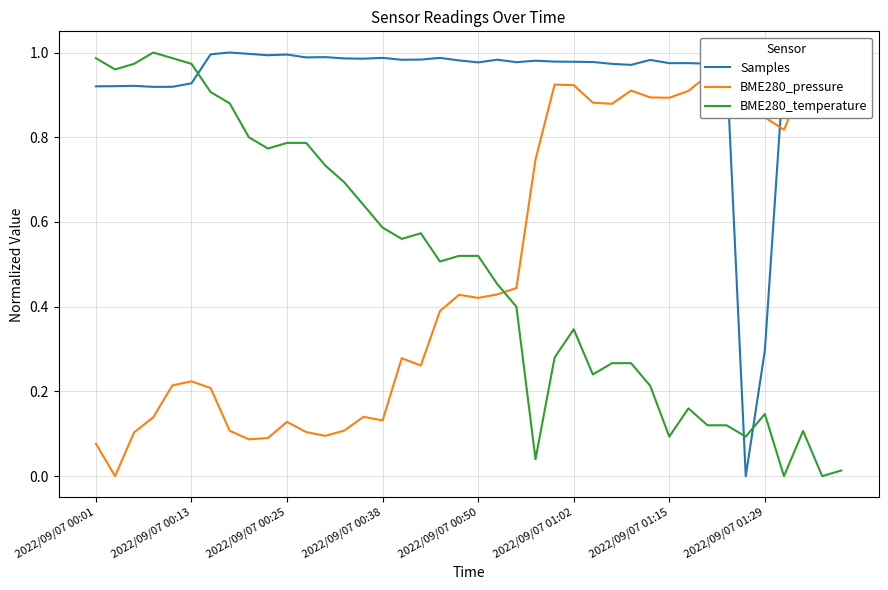

True or false: Samples and BME280_temperature intersect in this chart.

True